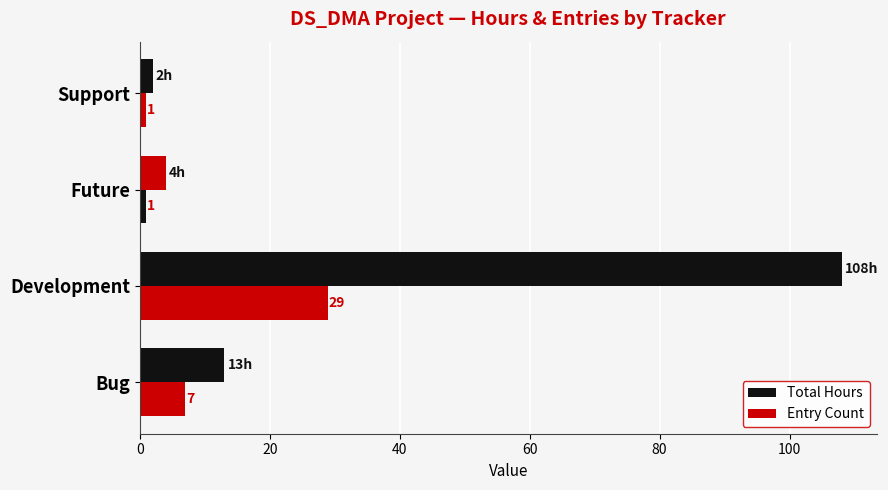

How many data points does each series have?

4